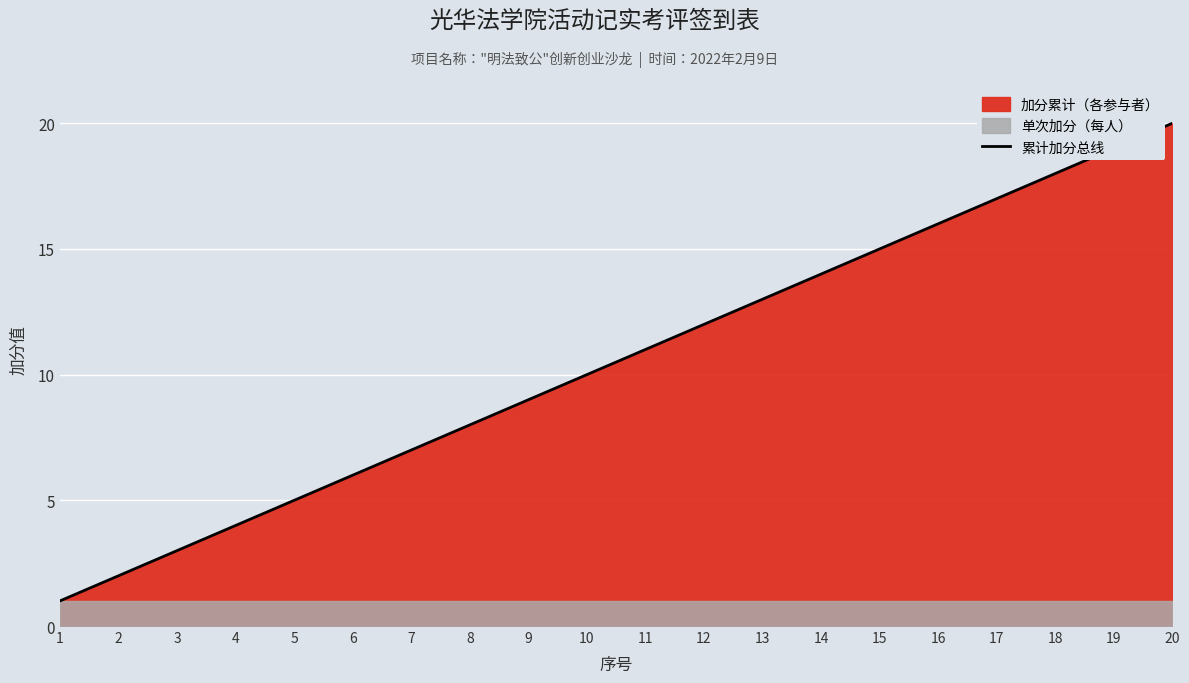

Where does the data first go above 11?

12